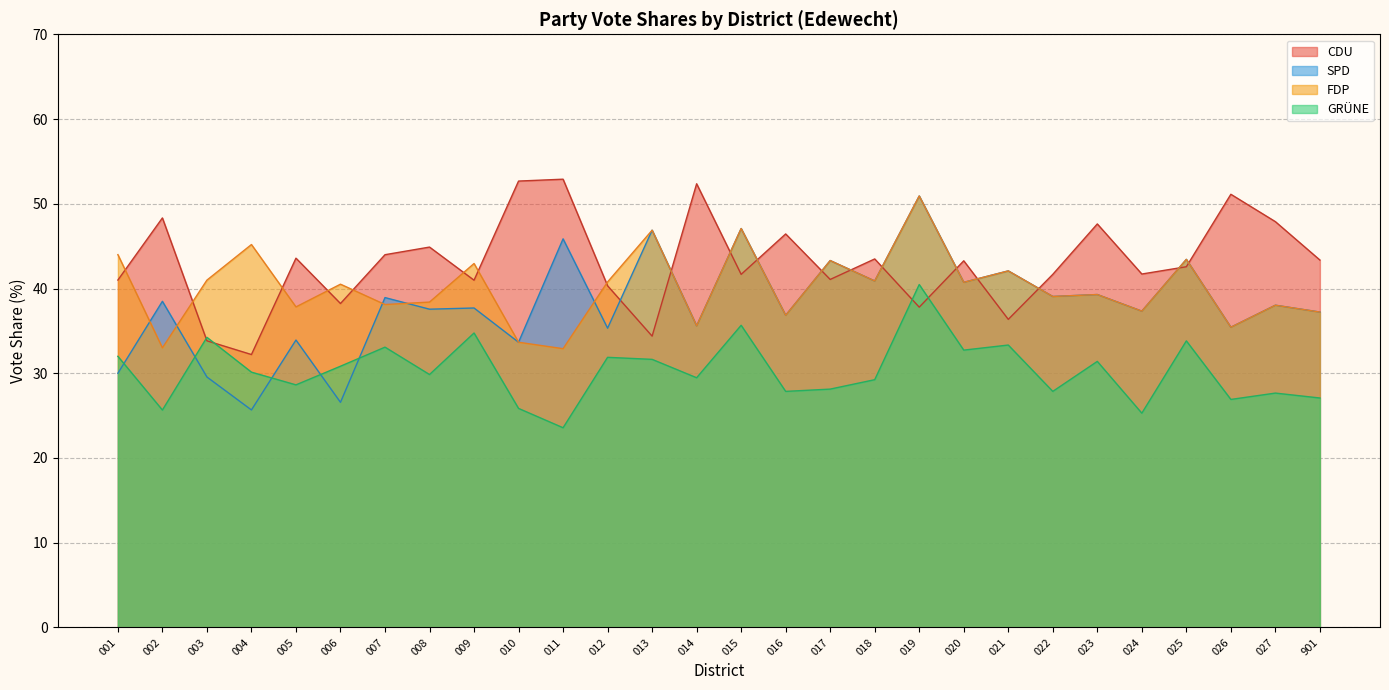

Between which two adjacent categories do FDP_Proz and CDU_Proz first intersect?

001 and 002